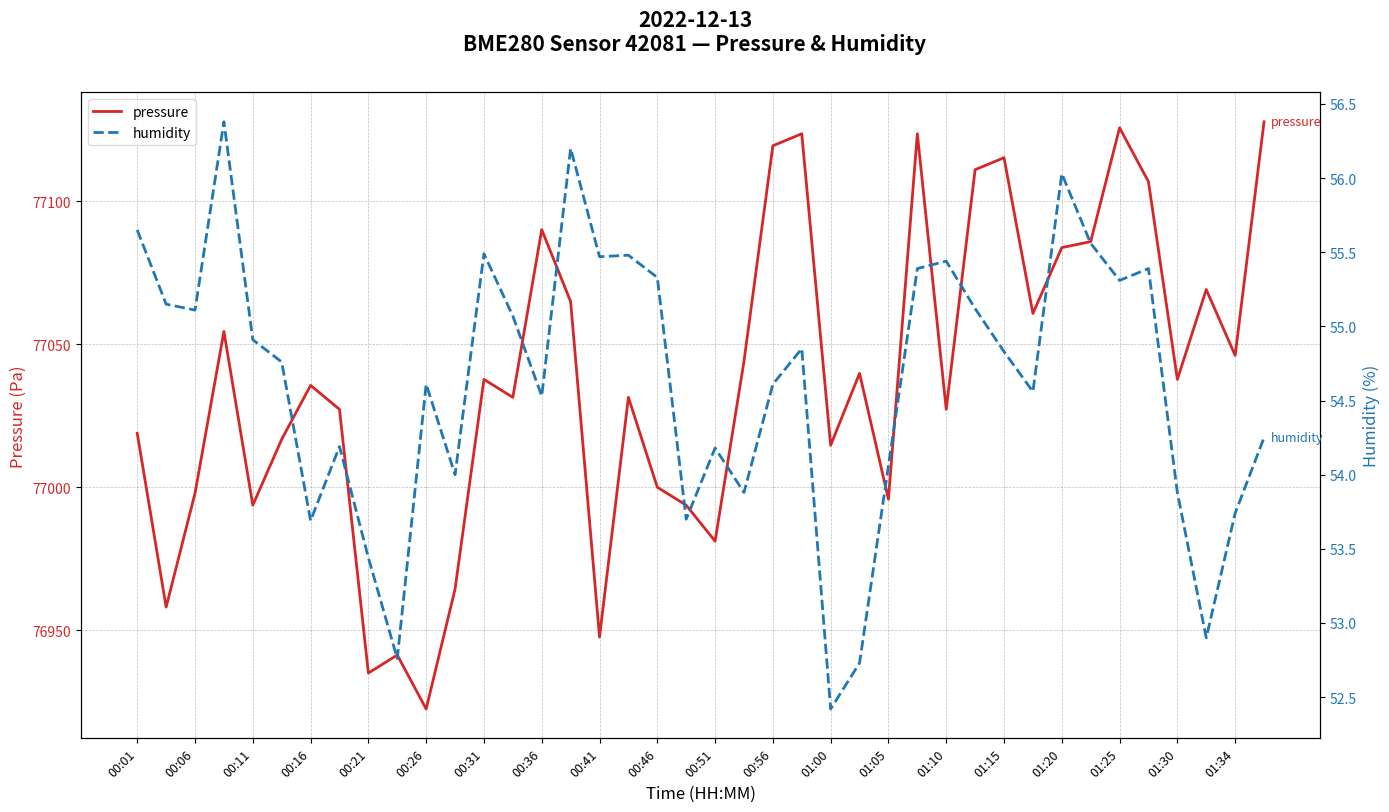

How many data points does each series have?

40